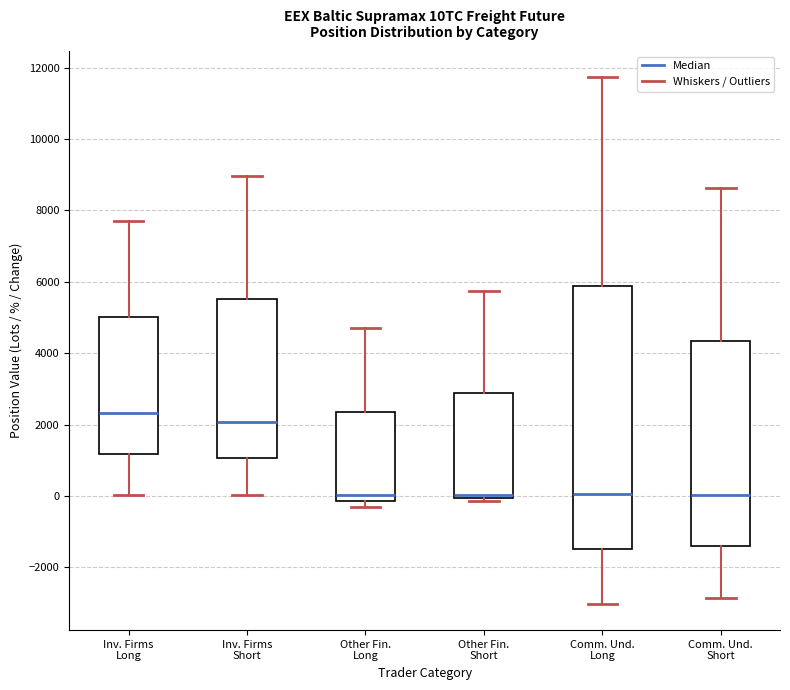

Which box has the highest median line?

Inv. Firms Long